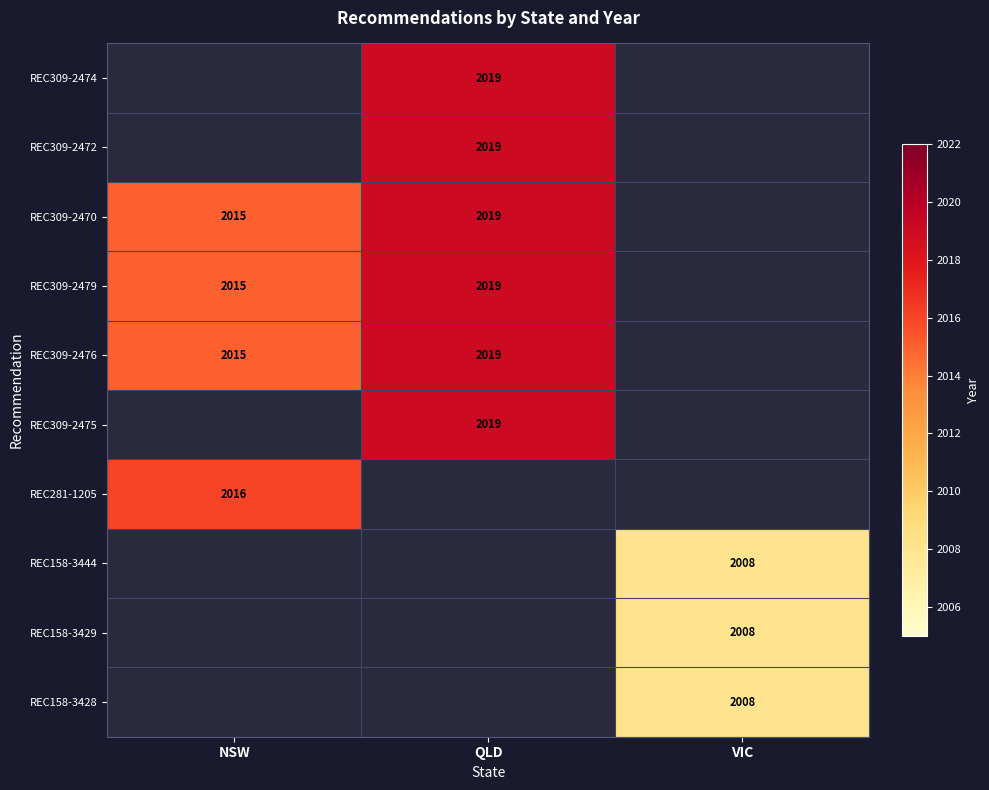

Count the number of categories in the chart.

3